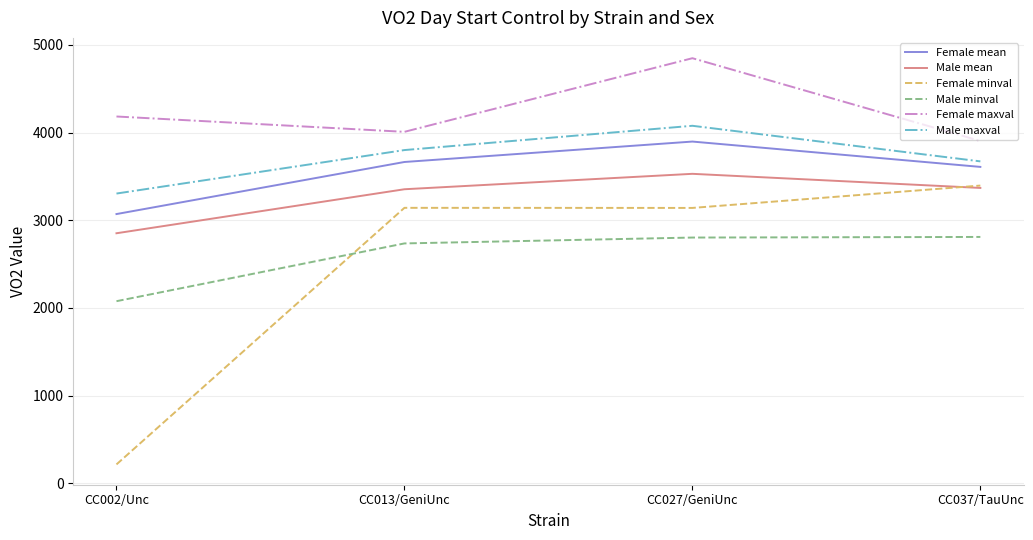

Where is Male minval nearest to the value 2442?

CC013/GeniUnc